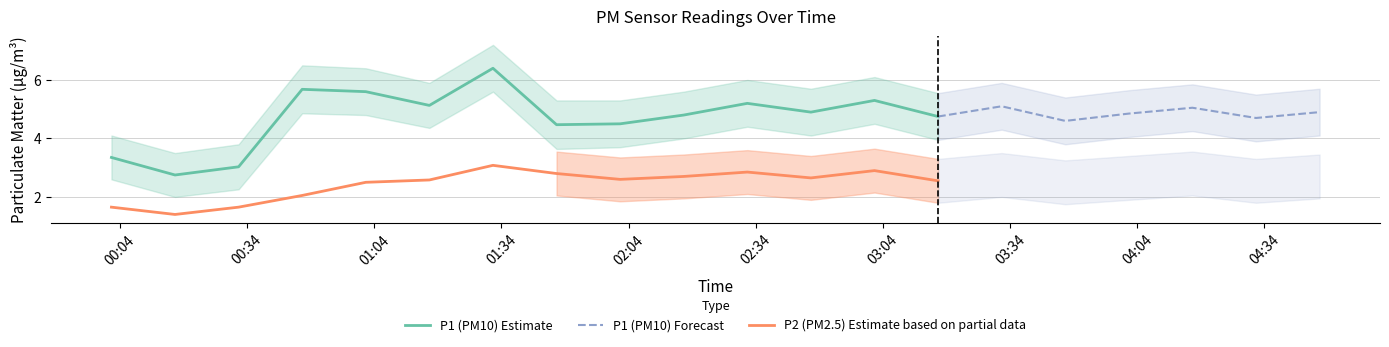

Which series has the largest total across all categories?

P1